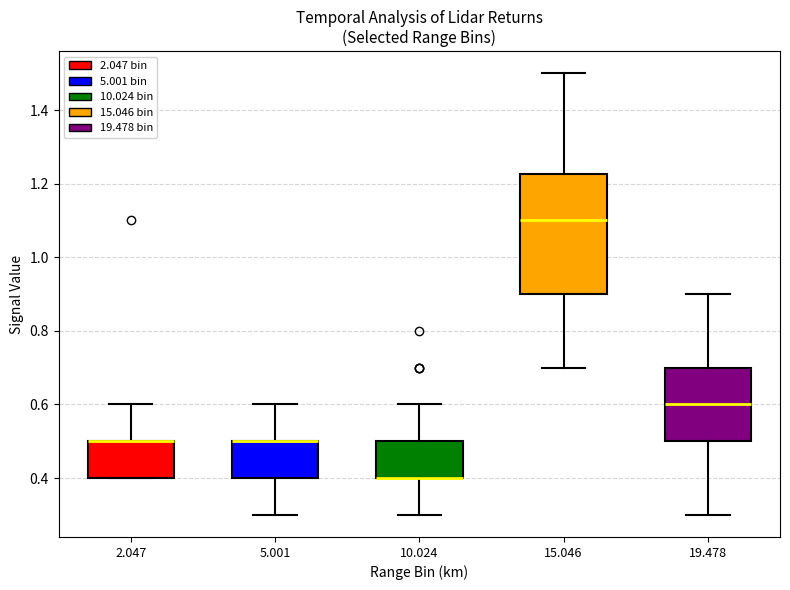

Reading left to right, transcribe this box plot: for each box, give where its median line is, the range the box spans, and where its two whiskers end, as read against the y-axis. The values are not printed on the chart, so give them approximately, as read against the axis.

2.047: median 0.50 (drawn on the box's upper edge), box 0.40 to 0.50, whiskers 0.40 to 0.60
5.001: median 0.50 (drawn on the box's upper edge), box 0.40 to 0.50, whiskers 0.30 to 0.60
10.024: median 0.40 (drawn on the box's lower edge), box 0.40 to 0.50, whiskers 0.30 to 0.60
15.046: median 1.10, box 0.90 to 1.22, whiskers 0.70 to 1.50
19.478: median 0.60, box 0.50 to 0.70, whiskers 0.30 to 0.90